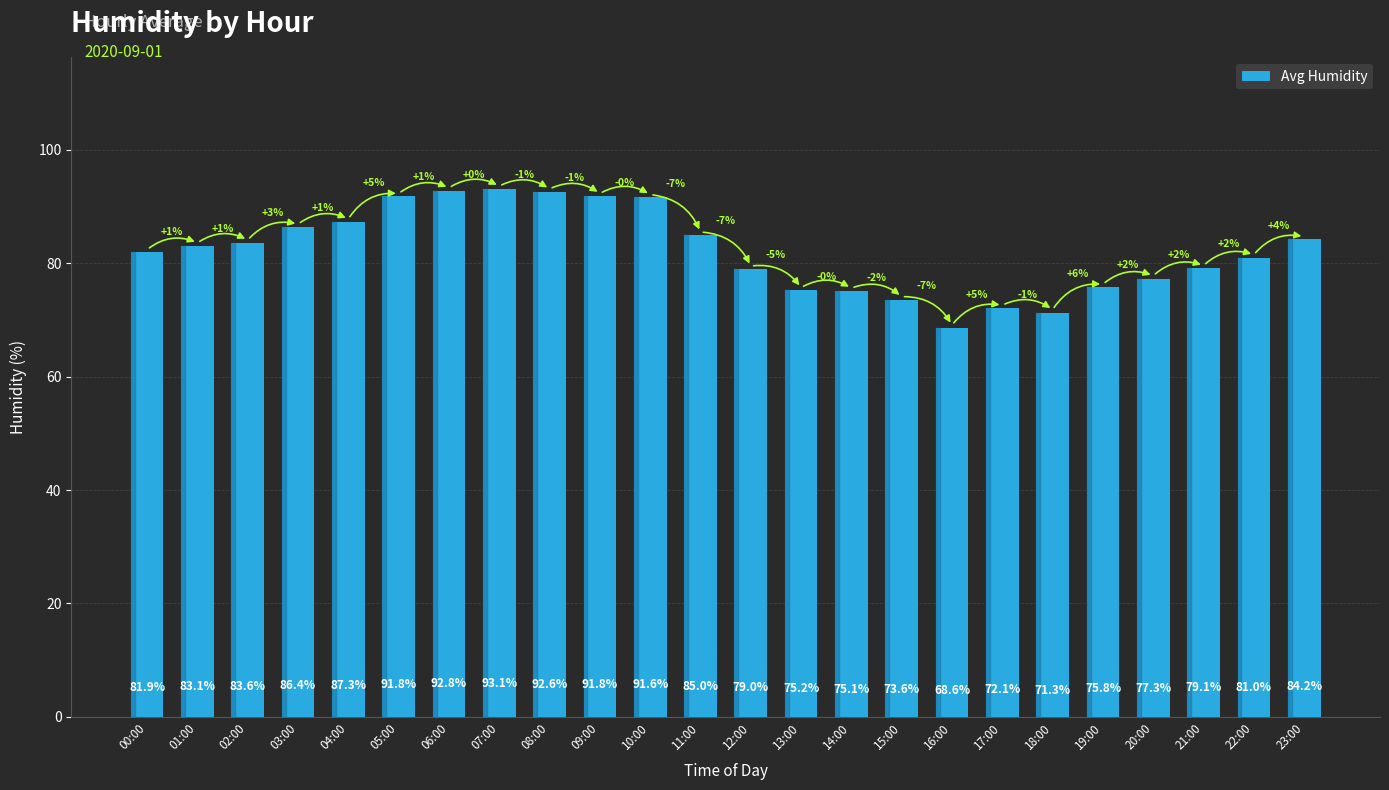

What is the label of the 21st bar from the left?

20:00